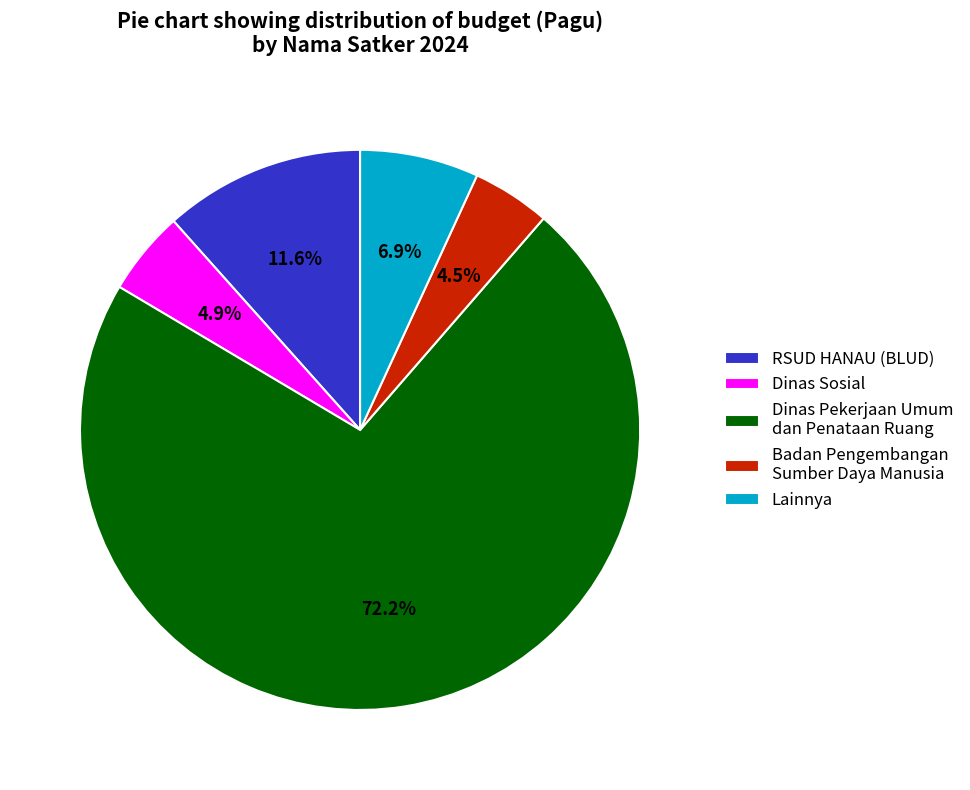

Combined, what portion of the pie is Dinas Pekerjaan Umum dan Penataan Ruang and Lainnya?

79.0%